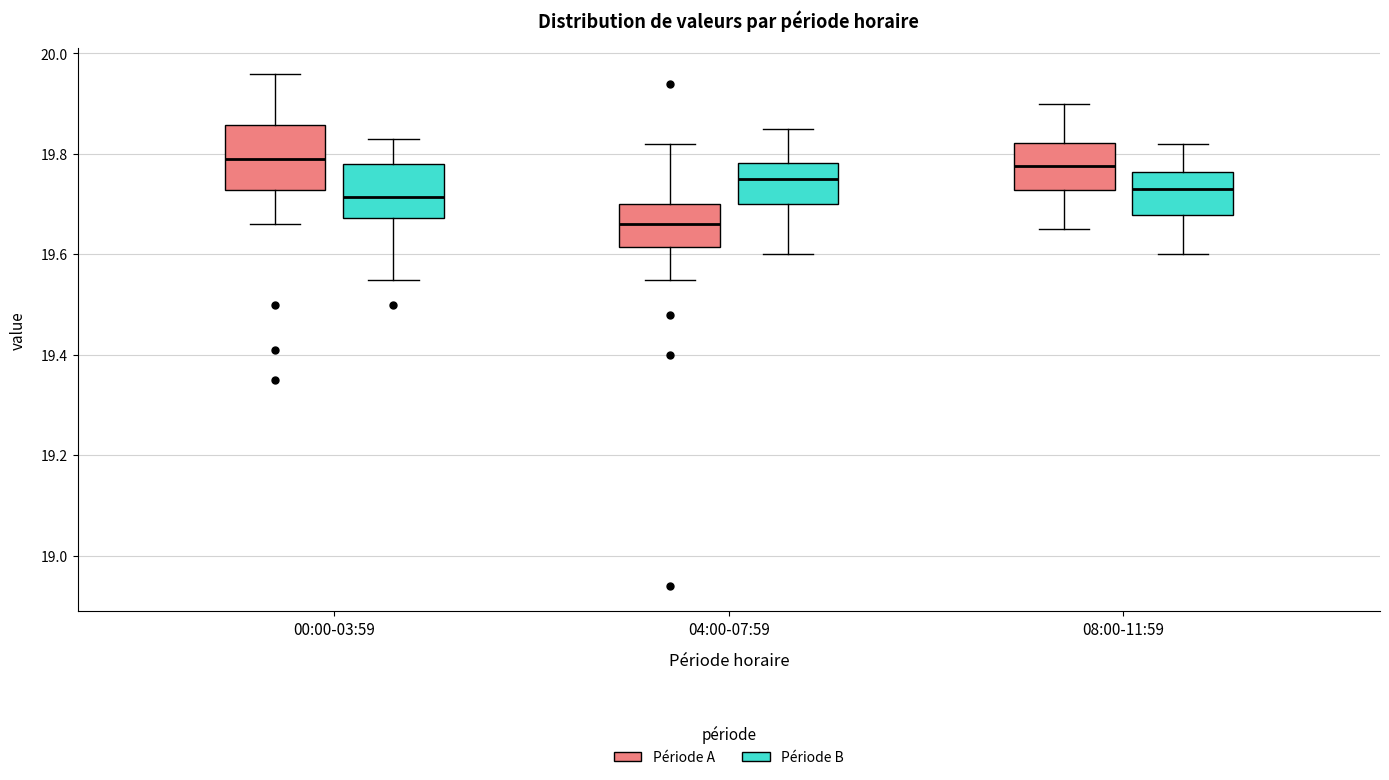

Reading left to right, read every box against the y-axis: the position of its median line, the range the box covers, and the ends of its whiskers. The values are not printed on the chart, so give them approximately, as read against the axis.

00:00-03:59 (Période A): median 19.80, box 19.72 to 19.86, whiskers 19.66 to 19.96
00:00-03:59 (Période B): median 19.72, box 19.68 to 19.78, whiskers 19.56 to 19.84
04:00-07:59 (Période A): median 19.66, box 19.62 to 19.70, whiskers 19.56 to 19.82
04:00-07:59 (Période B): median 19.76, box 19.70 to 19.78, whiskers 19.60 to 19.86
08:00-11:59 (Période A): median 19.78, box 19.72 to 19.82, whiskers 19.66 to 19.90
08:00-11:59 (Période B): median 19.74, box 19.68 to 19.76, whiskers 19.60 to 19.82